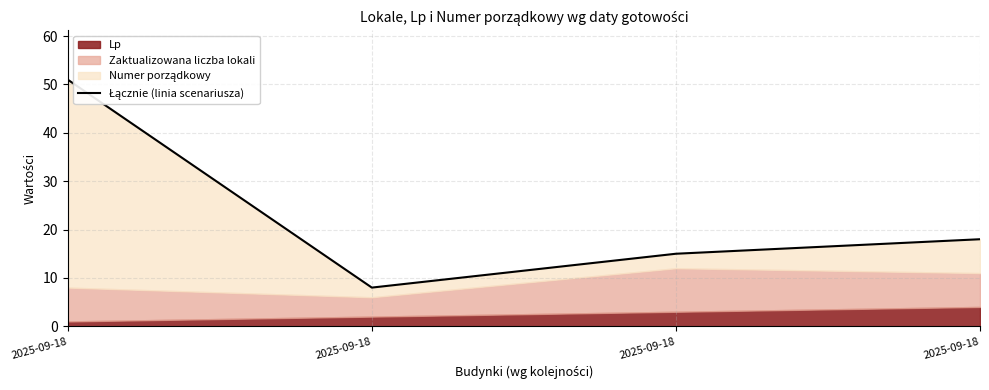

Is it true that the value at 2025-09-18 is 8?

True